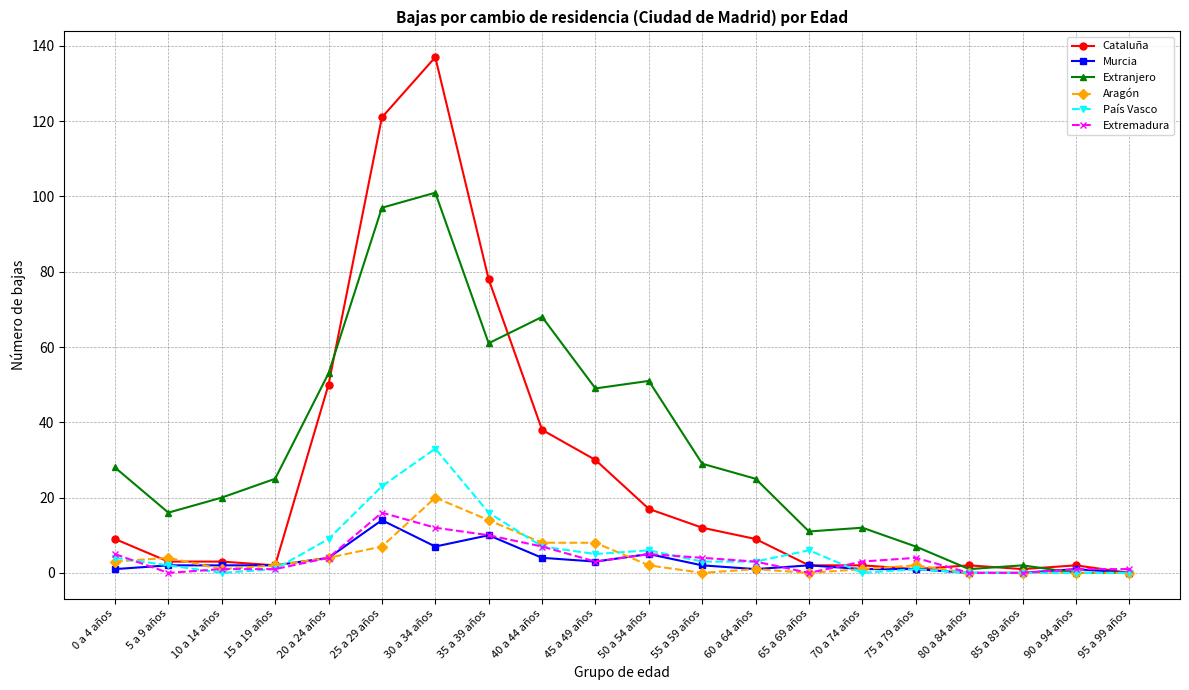

Which category has the highest value across all series?

30 a 34 años